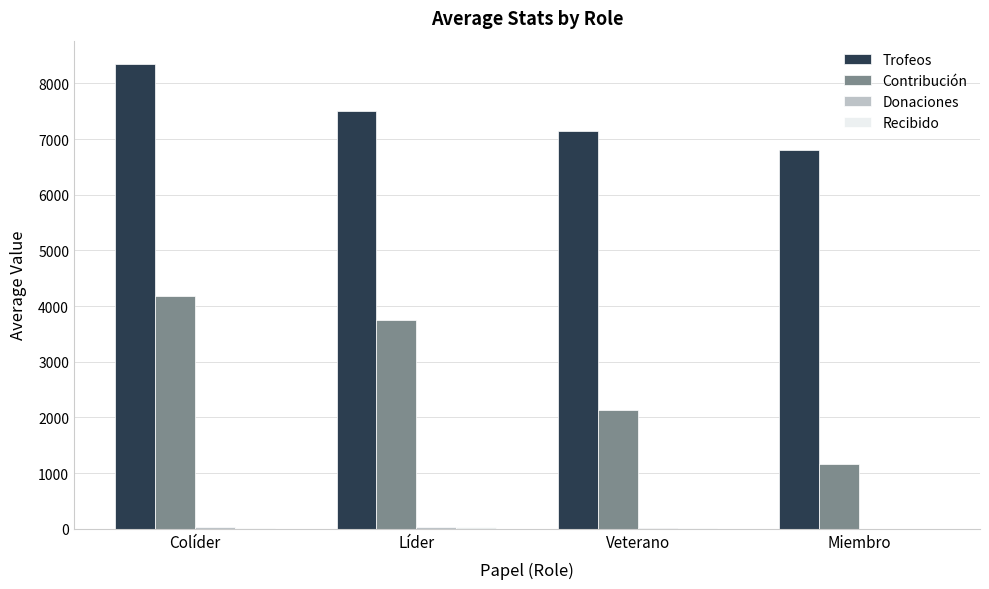

Between Colíder and Miembro, which series saw the biggest shift?

Contribución